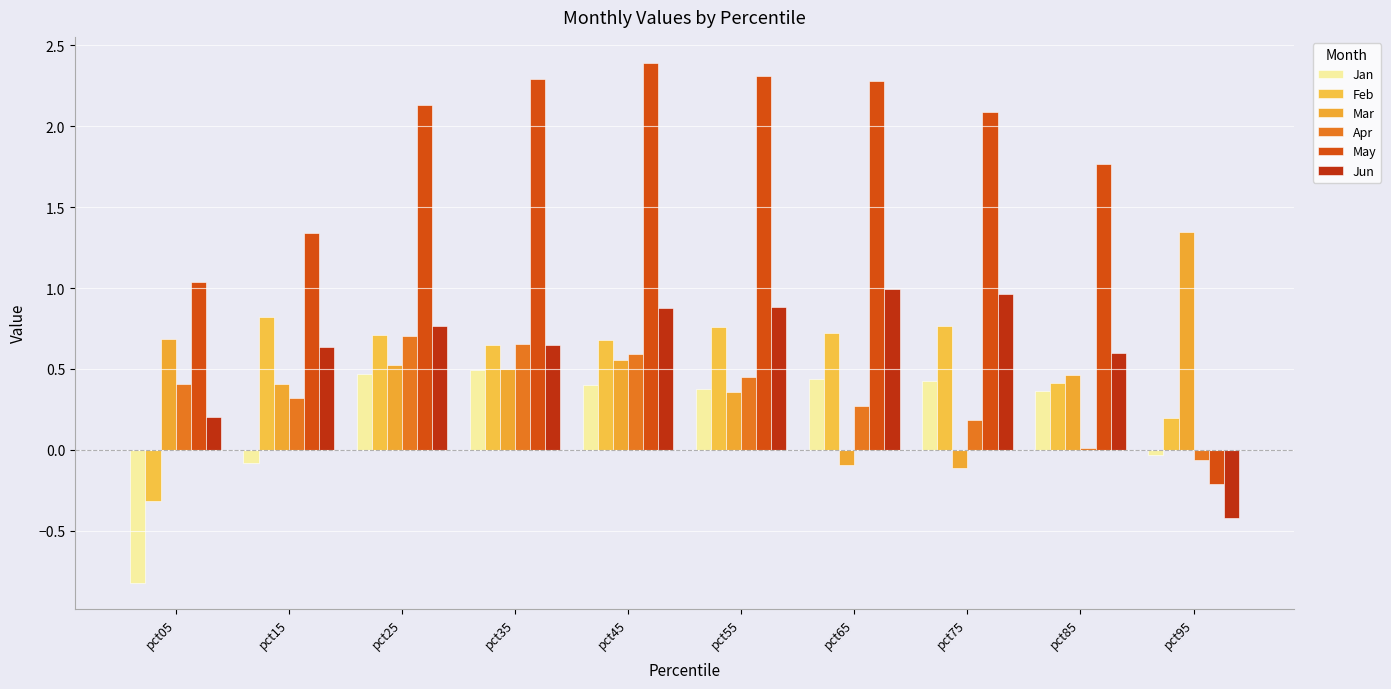

Count the number of data series in this chart.

6